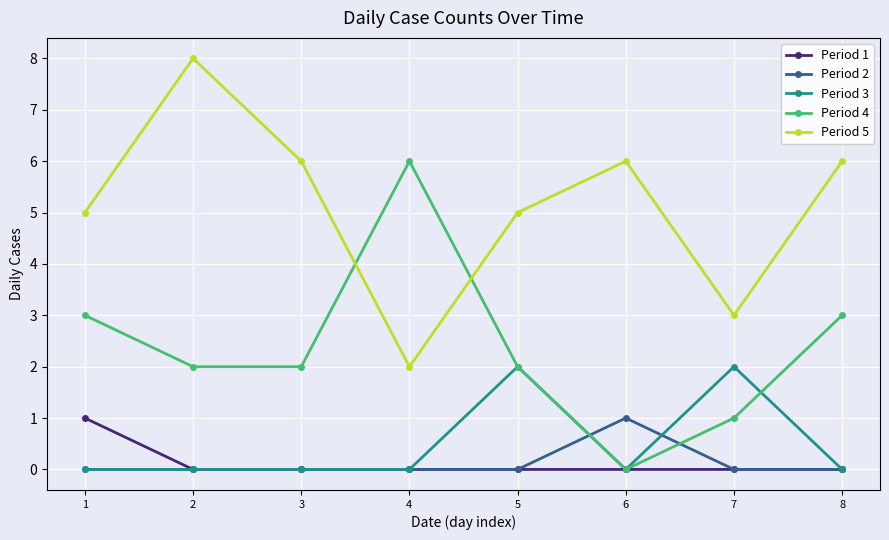

What is the total value across all series at 7?

6